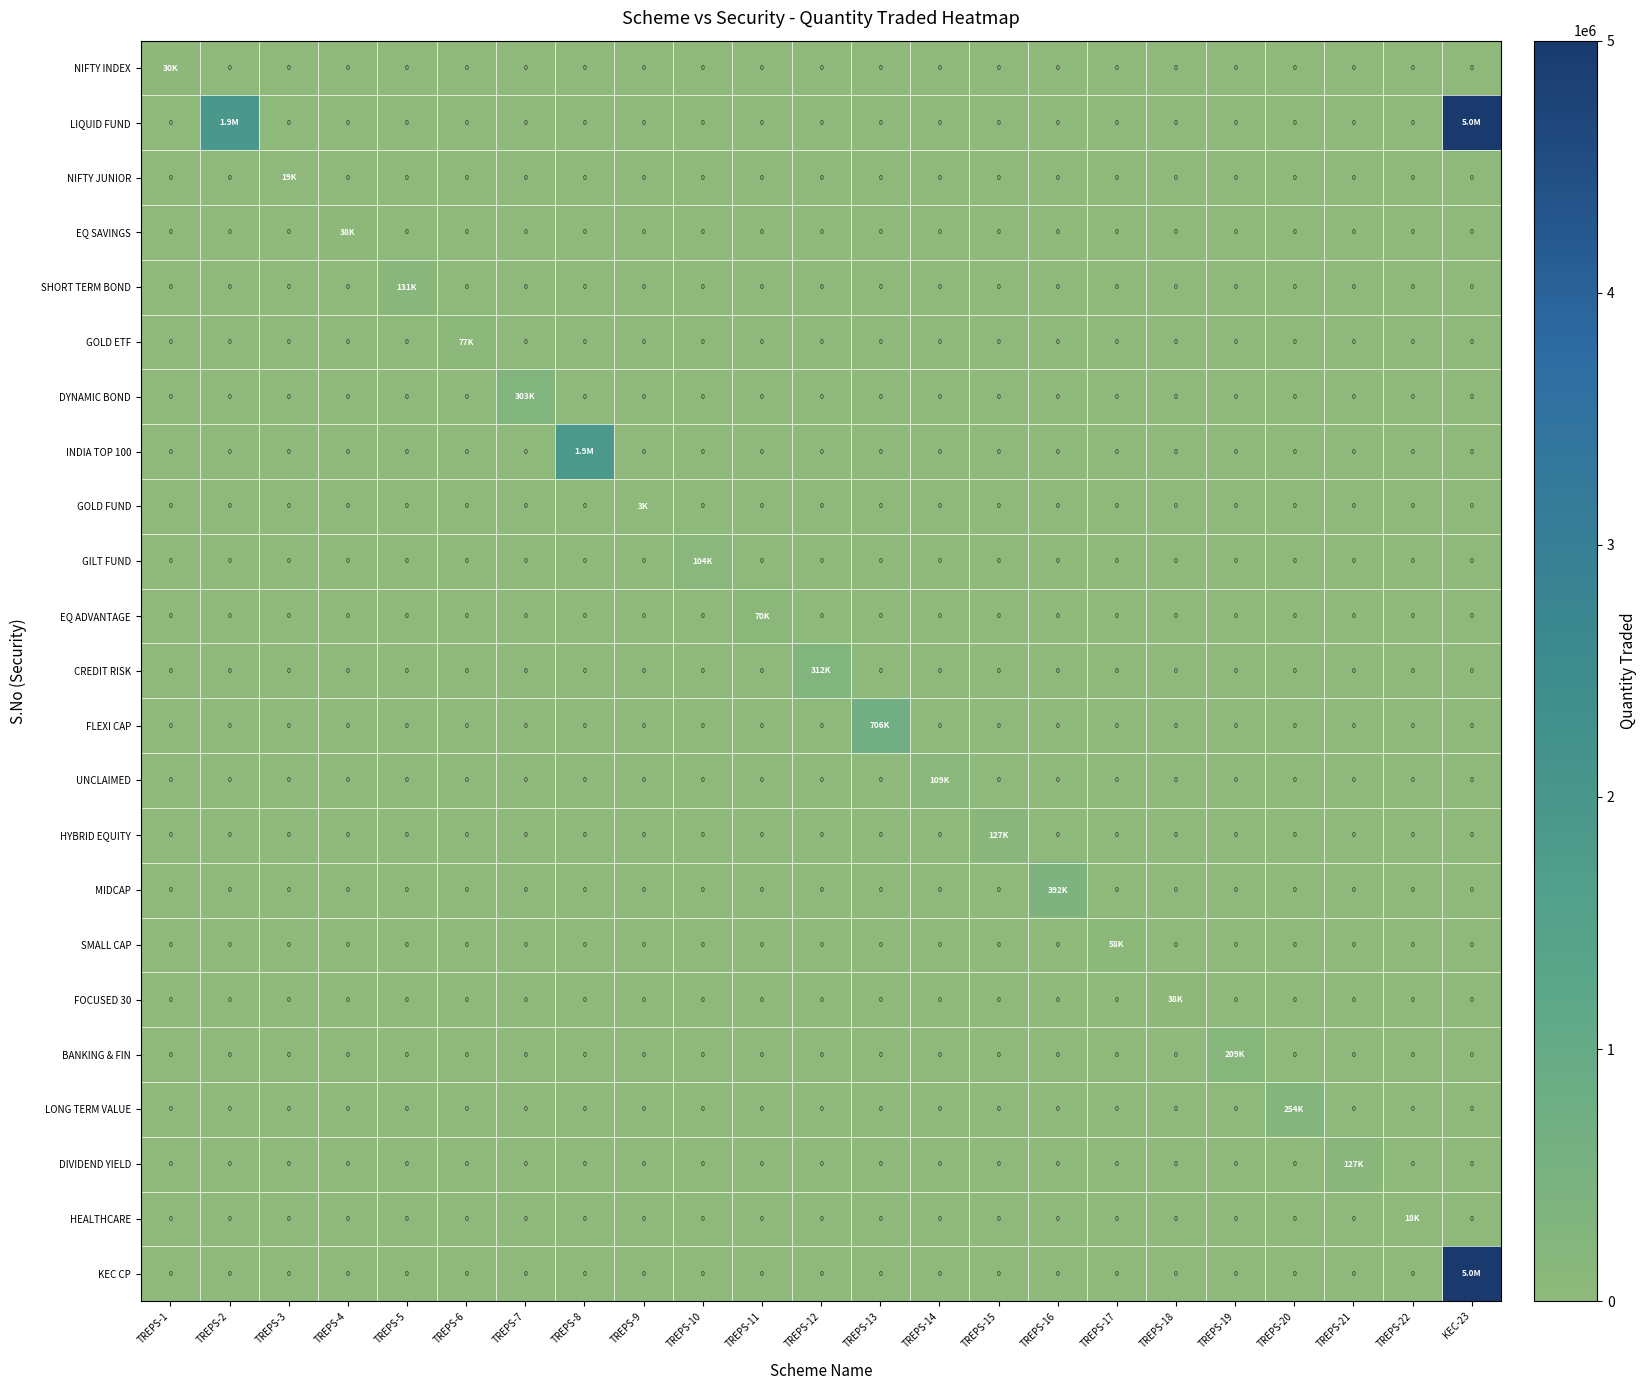

Which label corresponds to the smallest value in the chart?

TREPS-2